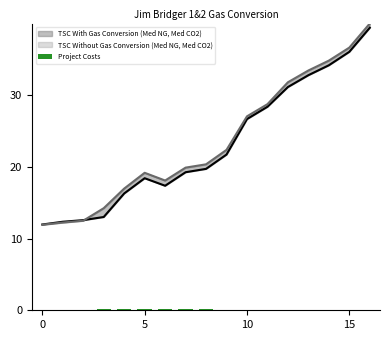

How many data points does each series have?

17